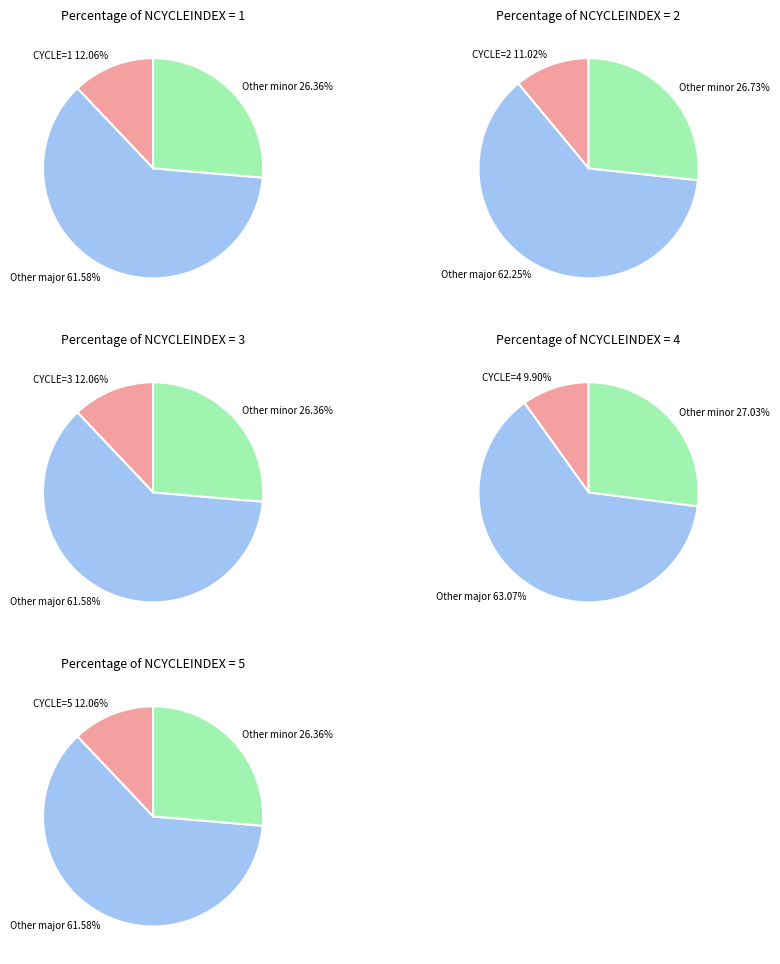

Does 3 represent more than half of the total?

No